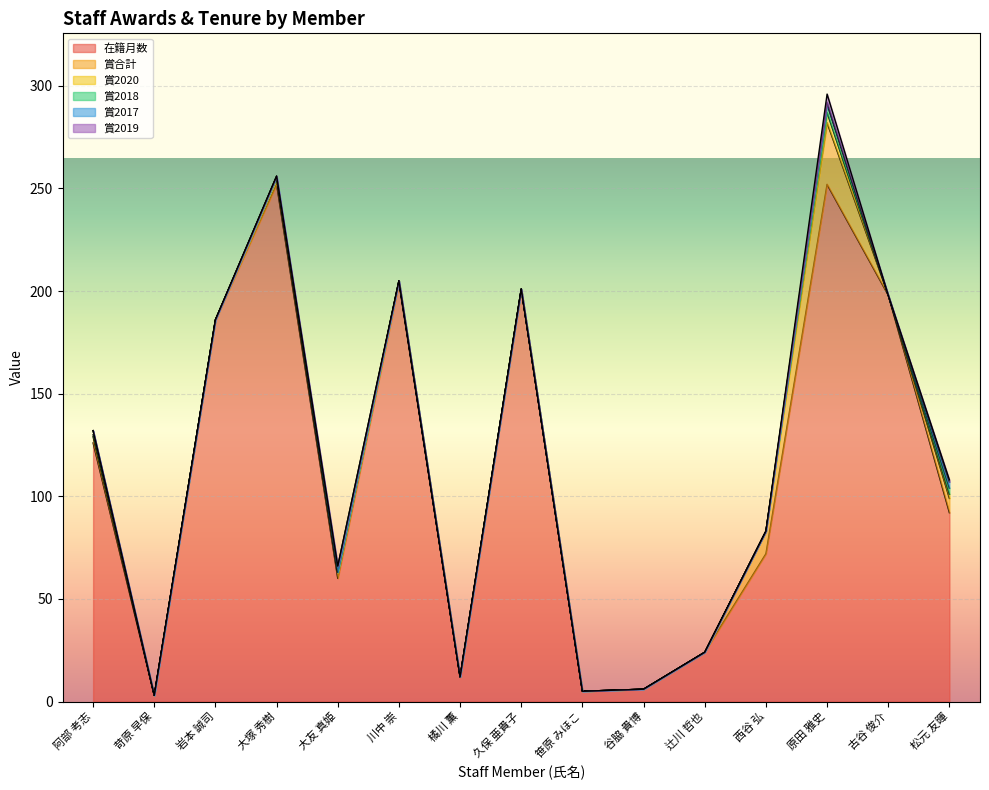

At how many categories does at least one series exceed 177?

6